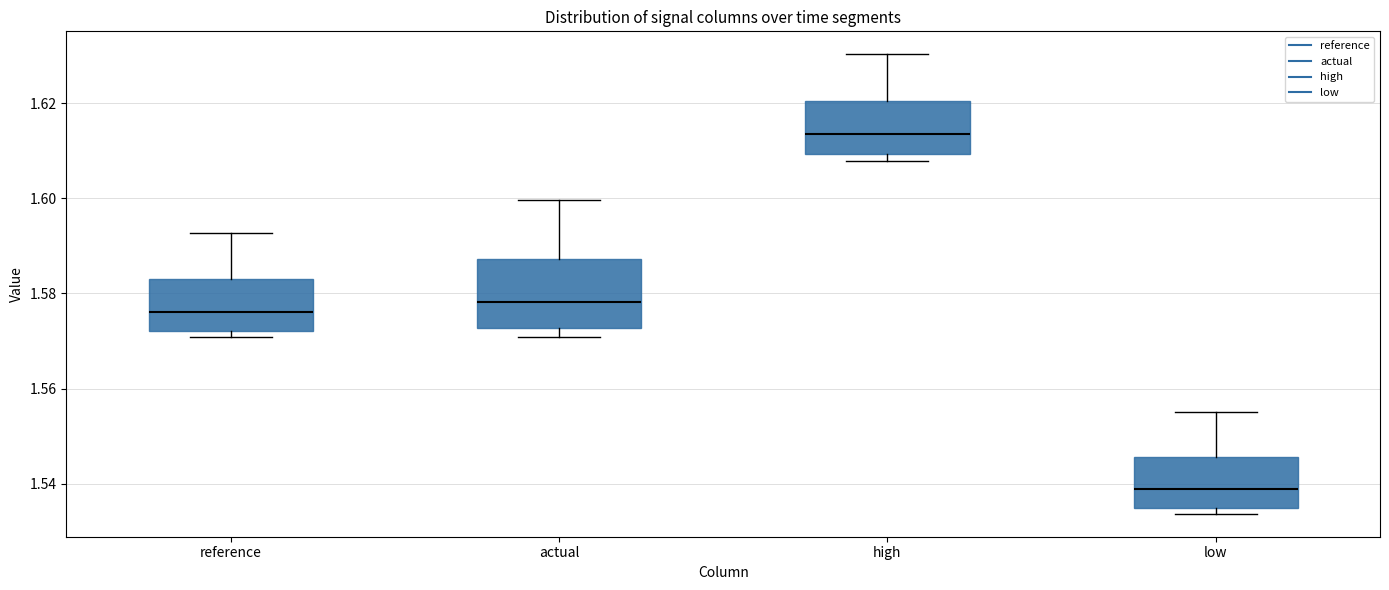

Where is the upper edge of the box for low on the y-axis? The values are not printed on the chart, so give them approximately, as read against the axis.

1.546